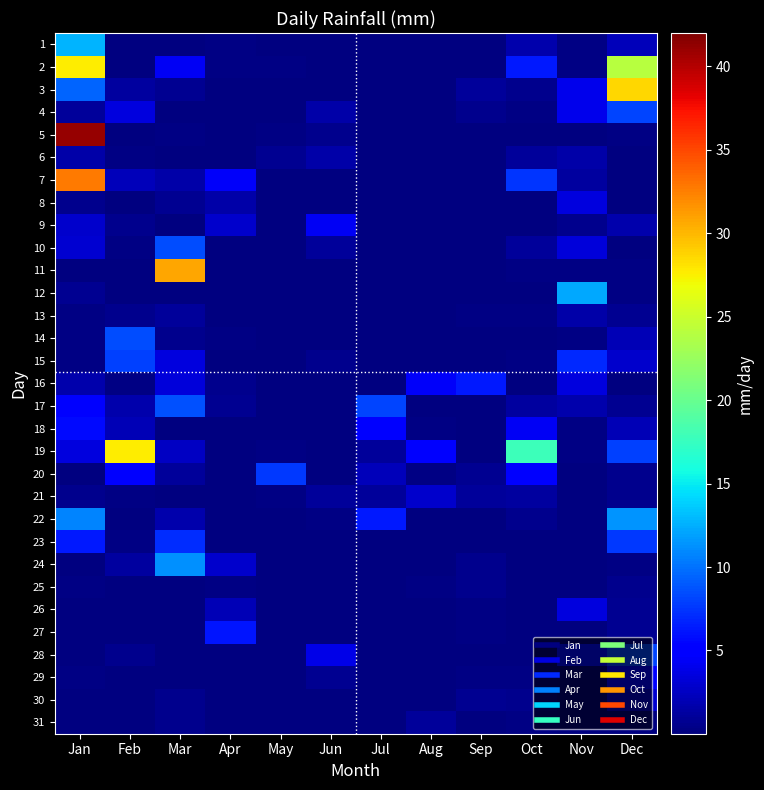

Reading left to right, list all the values displayed in this chart.

1: Jan=12.7	Feb=0.0	Mar=0.0	Apr=0.2	May=0.0	Jun=0.0	Jul=0.0	Aug=0.0	Sep=0.0	Oct=1.8	Nov=0.2	Dec=2.3
2: Jan=27.7	Feb=0.0	Mar=4.3	Apr=0.2	May=0.2	Jun=0.0	Jul=0.0	Aug=0.0	Sep=0.0	Oct=6.3	Nov=0.2	Dec=24.1
3: Jan=9.4	Feb=1.3	Mar=0.8	Apr=0.0	May=0.0	Jun=0.0	Jul=0.0	Aug=0.0	Sep=1.0	Oct=0.5	Nov=4.1	Dec=28.7
4: Jan=1.0	Feb=3.6	Mar=0.0	Apr=0.0	May=0.0	Jun=1.5	Jul=0.0	Aug=0.0	Sep=0.5	Oct=0.2	Nov=4.1	Dec=8.1
5: Jan=41.1	Feb=0.0	Mar=0.2	Apr=0.0	May=0.2	Jun=0.5	Jul=0.0	Aug=0.0	Sep=0.0	Oct=0.0	Nov=0.0	Dec=0.2
6: Jan=1.5	Feb=0.2	Mar=0.0	Apr=0.0	May=0.8	Jun=1.5	Jul=0.0	Aug=0.0	Sep=0.0	Oct=1.0	Nov=1.5	Dec=0.0
7: Jan=32.8	Feb=2.3	Mar=1.5	Apr=4.6	May=0.0	Jun=0.0	Jul=0.0	Aug=0.0	Sep=0.0	Oct=7.4	Nov=1.3	Dec=0.0
8: Jan=0.5	Feb=0.0	Mar=0.8	Apr=1.5	May=0.0	Jun=0.0	Jul=0.0	Aug=0.0	Sep=0.0	Oct=0.0	Nov=3.6	Dec=0.0
9: Jan=2.8	Feb=0.5	Mar=0.0	Apr=2.8	May=0.0	Jun=4.3	Jul=0.0	Aug=0.0	Sep=0.0	Oct=0.0	Nov=0.5	Dec=1.8
10: Jan=3.0	Feb=0.2	Mar=8.4	Apr=0.0	May=0.0	Jun=1.0	Jul=0.0	Aug=0.0	Sep=0.0	Oct=1.0	Nov=3.3	Dec=0.0
11: Jan=0.0	Feb=0.0	Mar=30.7	Apr=0.0	May=0.0	Jun=0.0	Jul=0.0	Aug=0.0	Sep=0.0	Oct=0.2	Nov=0.2	Dec=0.2
12: Jan=0.8	Feb=0.0	Mar=0.0	Apr=0.0	May=0.0	Jun=0.0	Jul=0.0	Aug=0.0	Sep=0.0	Oct=0.0	Nov=12.2	Dec=0.2
13: Jan=0.2	Feb=0.5	Mar=1.0	Apr=0.0	May=0.0	Jun=0.0	Jul=0.0	Aug=0.0	Sep=0.2	Oct=0.2	Nov=1.5	Dec=0.8
14: Jan=0.2	Feb=8.4	Mar=0.5	Apr=0.2	May=0.0	Jun=0.0	Jul=0.0	Aug=0.0	Sep=0.0	Oct=0.0	Nov=0.2	Dec=2.0
15: Jan=0.2	Feb=7.9	Mar=3.6	Apr=0.0	May=0.0	Jun=0.5	Jul=0.0	Aug=0.0	Sep=0.0	Oct=0.2	Nov=6.9	Dec=2.8
16: Jan=1.8	Feb=0.2	Mar=3.3	Apr=0.5	May=0.0	Jun=0.0	Jul=0.0	Aug=4.6	Sep=6.3	Oct=0.0	Nov=3.6	Dec=0.0
17: Jan=4.8	Feb=1.8	Mar=8.6	Apr=0.8	May=0.0	Jun=0.0	Jul=8.1	Aug=0.0	Sep=0.0	Oct=1.3	Nov=1.8	Dec=0.8
18: Jan=5.6	Feb=2.0	Mar=0.0	Apr=0.0	May=0.0	Jun=0.0	Jul=5.3	Aug=0.2	Sep=0.0	Oct=4.3	Nov=0.2	Dec=2.0
19: Jan=3.6	Feb=27.7	Mar=2.5	Apr=0.0	May=0.2	Jun=0.0	Jul=1.0	Aug=4.8	Sep=0.0	Oct=17.8	Nov=0.2	Dec=7.9
20: Jan=0.0	Feb=4.8	Mar=1.0	Apr=0.0	May=7.6	Jun=0.0	Jul=2.3	Aug=0.2	Sep=0.8	Oct=5.3	Nov=0.0	Dec=0.5
21: Jan=0.5	Feb=0.2	Mar=0.0	Apr=0.0	May=0.2	Jun=1.0	Jul=1.0	Aug=2.8	Sep=1.0	Oct=1.3	Nov=0.0	Dec=0.5
22: Jan=10.7	Feb=0.0	Mar=1.8	Apr=0.0	May=0.0	Jun=0.2	Jul=6.3	Aug=0.0	Sep=0.0	Oct=0.5	Nov=0.0	Dec=11.4
23: Jan=6.3	Feb=0.2	Mar=7.1	Apr=0.0	May=0.0	Jun=0.0	Jul=0.0	Aug=0.0	Sep=0.0	Oct=0.0	Nov=0.0	Dec=7.6
24: Jan=0.0	Feb=1.3	Mar=11.2	Apr=2.8	May=0.0	Jun=0.0	Jul=0.0	Aug=0.0	Sep=0.5	Oct=0.0	Nov=0.0	Dec=0.2
25: Jan=0.2	Feb=0.0	Mar=0.0	Apr=0.2	May=0.0	Jun=0.0	Jul=0.0	Aug=0.2	Sep=0.5	Oct=0.0	Nov=0.0	Dec=0.5
26: Jan=0.0	Feb=0.0	Mar=0.0	Apr=2.0	May=0.0	Jun=0.0	Jul=0.0	Aug=0.0	Sep=0.2	Oct=0.0	Nov=3.6	Dec=0.8
27: Jan=0.0	Feb=0.0	Mar=0.0	Apr=6.1	May=0.0	Jun=0.0	Jul=0.0	Aug=0.0	Sep=0.2	Oct=0.0	Nov=0.0	Dec=0.8
28: Jan=0.0	Feb=0.5	Mar=0.0	Apr=0.0	May=0.0	Jun=3.8	Jul=0.0	Aug=0.0	Sep=0.0	Oct=0.0	Nov=5.6	Dec=8.1
29: Jan=0.2	Feb=0.0	Mar=0.0	Apr=0.0	May=0.0	Jun=0.8	Jul=0.0	Aug=0.0	Sep=0.2	Oct=0.2	Nov=0.0	Dec=5.3
30: Jan=0.0	Feb=0.0	Mar=0.5	Apr=0.0	May=0.0	Jun=0.0	Jul=0.0	Aug=0.0	Sep=0.8	Oct=0.5	Nov=0.0	Dec=3.0
31: Jan=0.0	Feb=0.0	Mar=0.5	Apr=0.0	May=0.0	Jun=0.0	Jul=0.0	Aug=1.0	Sep=0.0	Oct=0.2	Nov=0.0	Dec=0.0